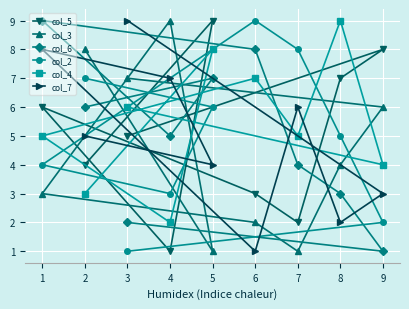

What are all the series names shown in the legend?

col_5, col_3, col_6, col_2, col_4, col_7